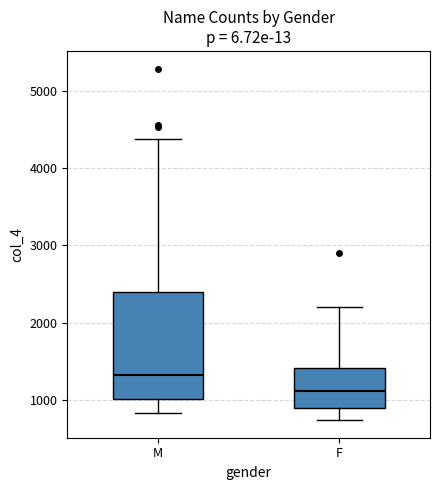

Reading left to right, transcribe this box plot: for each box, give where its median line is, the range the box spans, and where its two whiskers end, as read against the y-axis. The values are not printed on the chart, so give them approximately, as read against the axis.

M: median 1300, box 1000 to 2400, whiskers 800 to 4400
F: median 1100, box 900 to 1400, whiskers 700 to 2200